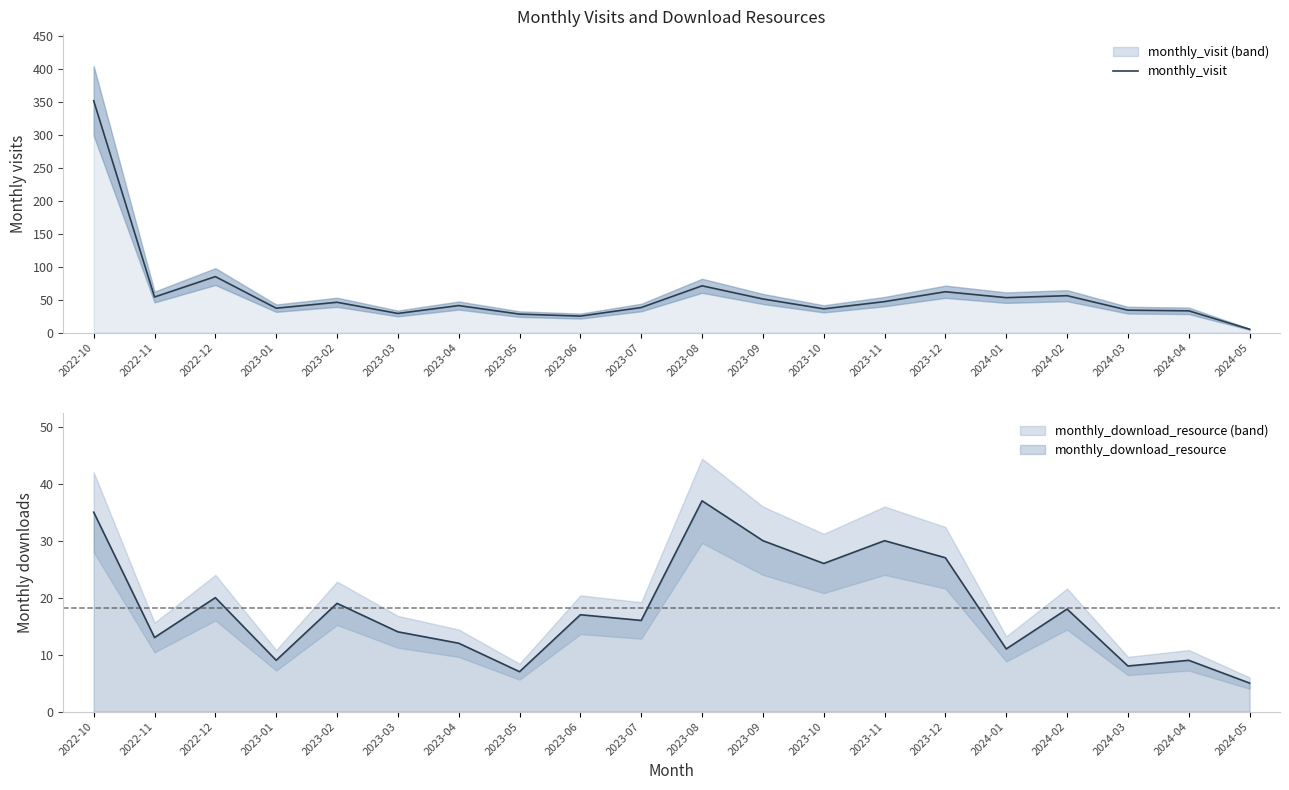

What position from the left is 2023-09?

12